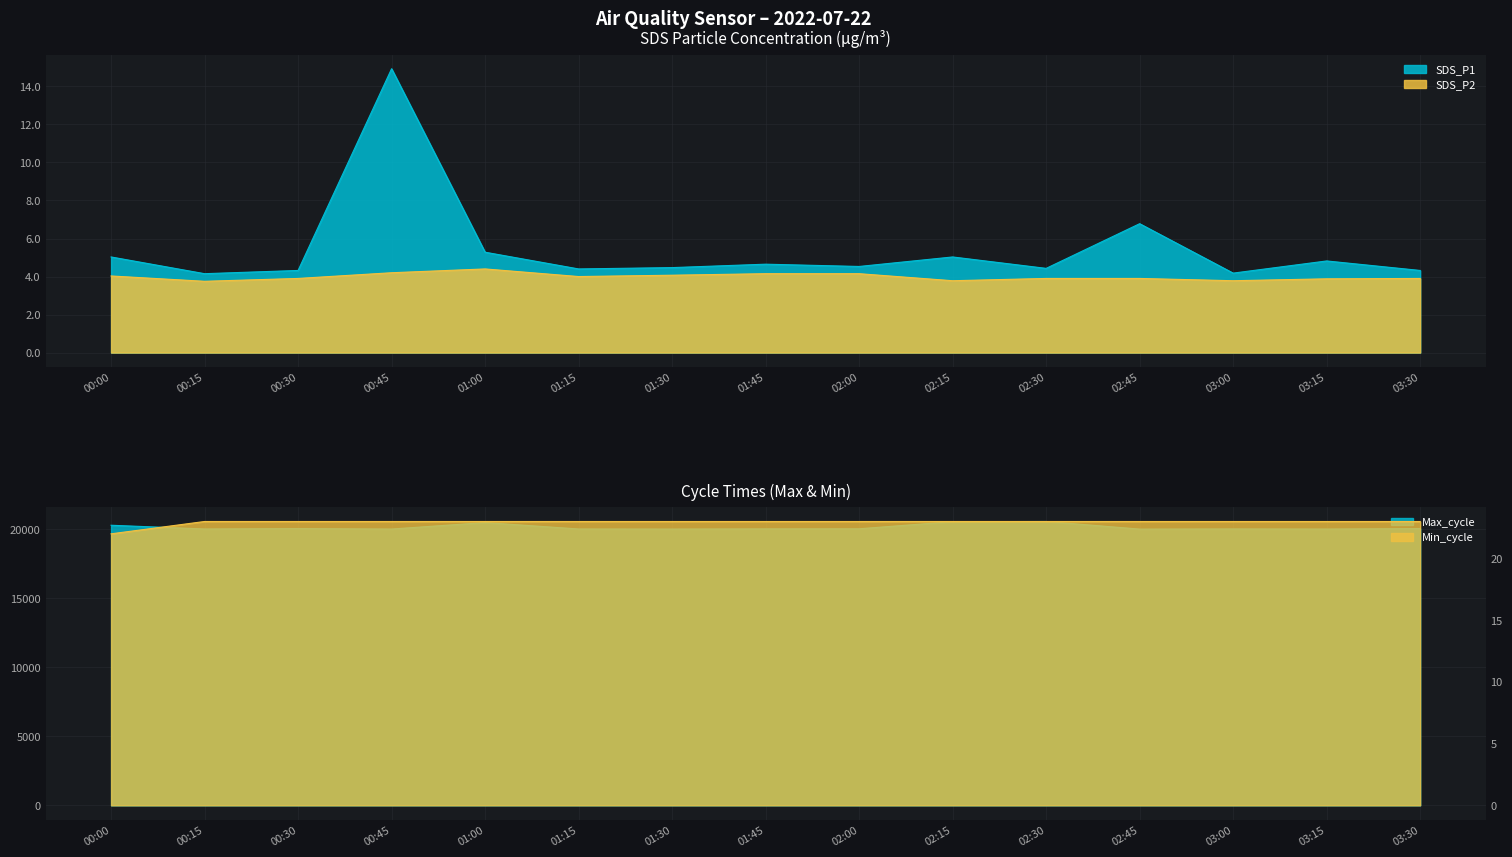

Reading left to right, transcribe all the data shown in this chart.

SDS_P1: 00:00=5.0	00:15=4.2	00:30=4.3	00:45=14.9	01:00=5.3	01:15=4.4	01:30=4.5	01:45=4.7	02:00=4.5	02:15=5.0	02:30=4.4	02:45=6.8	03:00=4.2	03:15=4.8	03:30=4.3
SDS_P2: 00:00=4.0	00:15=3.8	00:30=3.9	00:45=4.2	01:00=4.4	01:15=4.0	01:30=4.1	01:45=4.2	02:00=4.2	02:15=3.8	02:30=3.9	02:45=3.9	03:00=3.8	03:15=3.9	03:30=3.9
Min_cycle: 00:00=22.0	00:15=23.0	00:30=23.0	00:45=23.0	01:00=23.0	01:15=23.0	01:30=23.0	01:45=23.0	02:00=23.0	02:15=23.0	02:30=23.0	02:45=23.0	03:00=23.0	03:15=23.0	03:30=23.0
Max_cycle: 00:00=20275.0	00:15=20004.0	00:30=20035.0	00:45=20000.0	01:00=20469.0	01:15=20004.0	01:30=19999.0	01:45=20012.0	02:00=20018.0	02:15=20535.0	02:30=20547.0	02:45=19996.0	03:00=20008.0	03:15=20000.0	03:30=20035.0